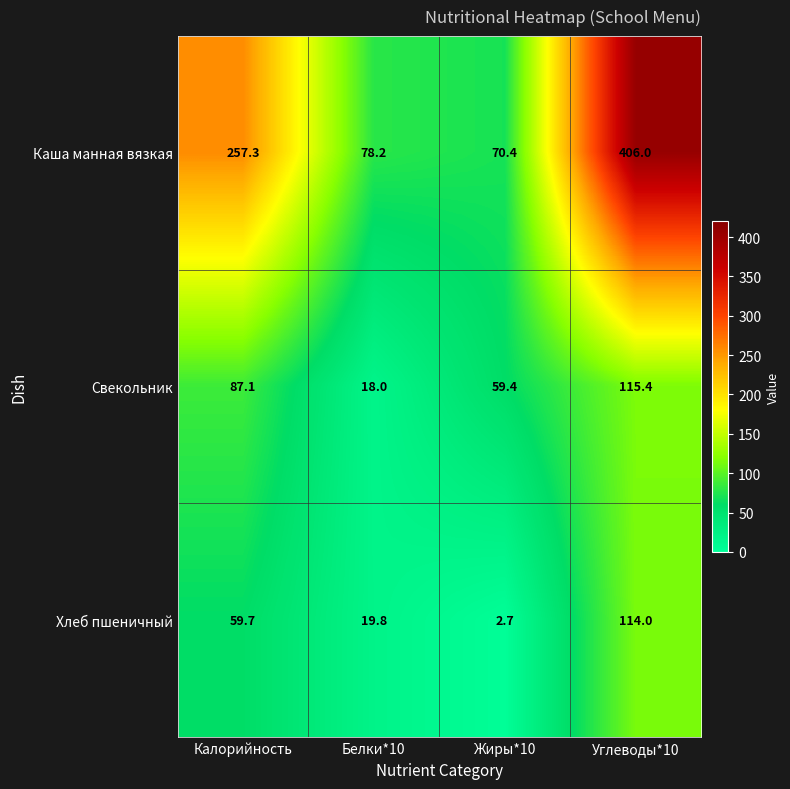

What is the total value across all series at Белки*10?

116.0